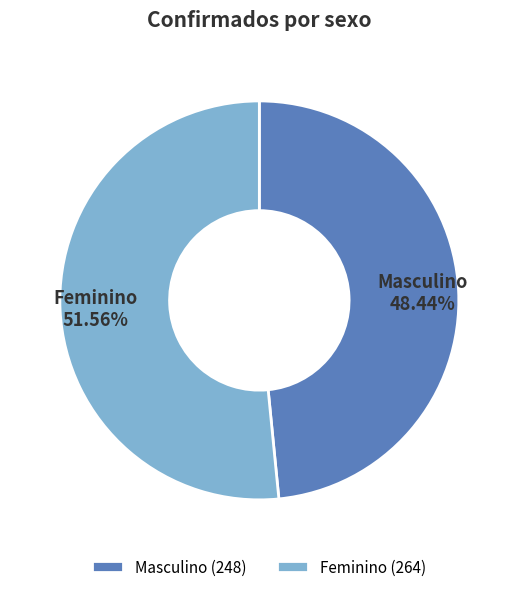

Is there a majority slice in this chart?

Yes